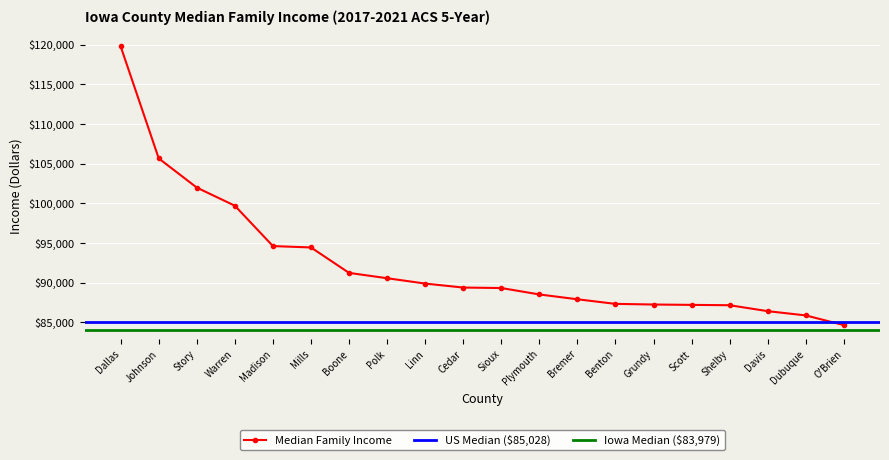

Count the number of values greater than 89375.

9